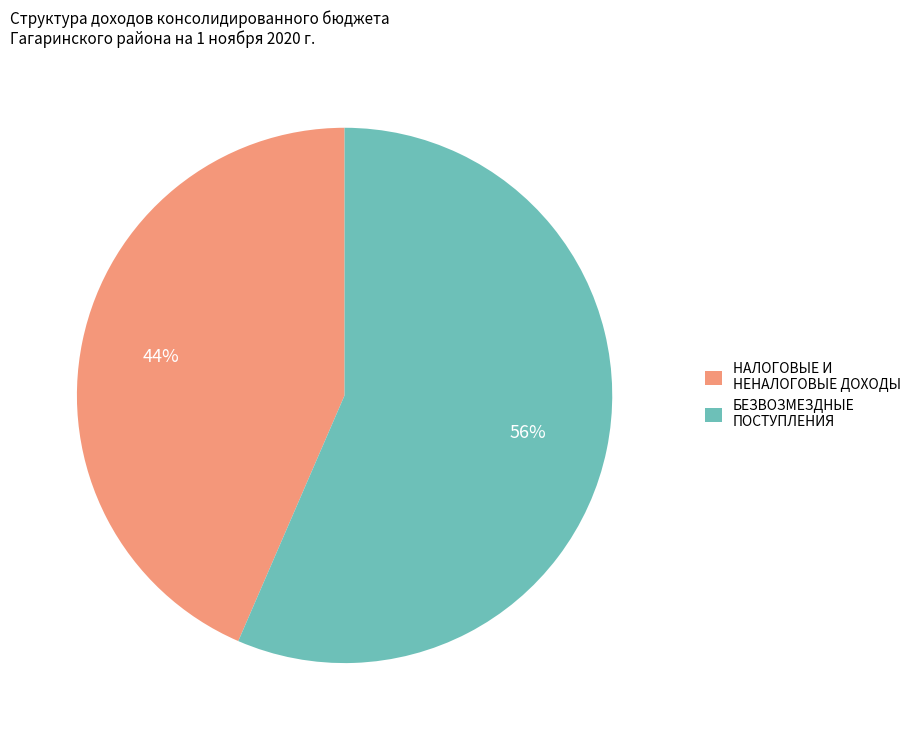

Is the sum of НАЛОГОВЫЕ И НЕНАЛОГОВЫЕ ДОХОДЫ and БЕЗВОЗМЕЗДНЫЕ ПОСТУПЛЕНИЯ greater than half?

Yes